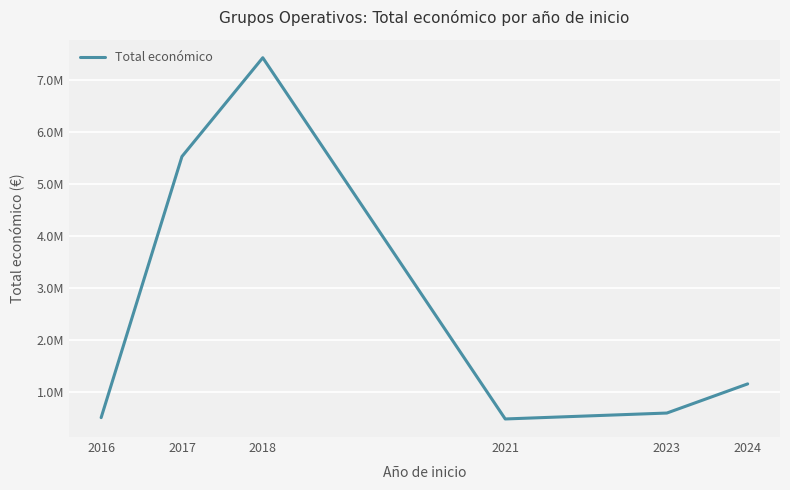

Which label corresponds to the smallest value in the chart?

2021